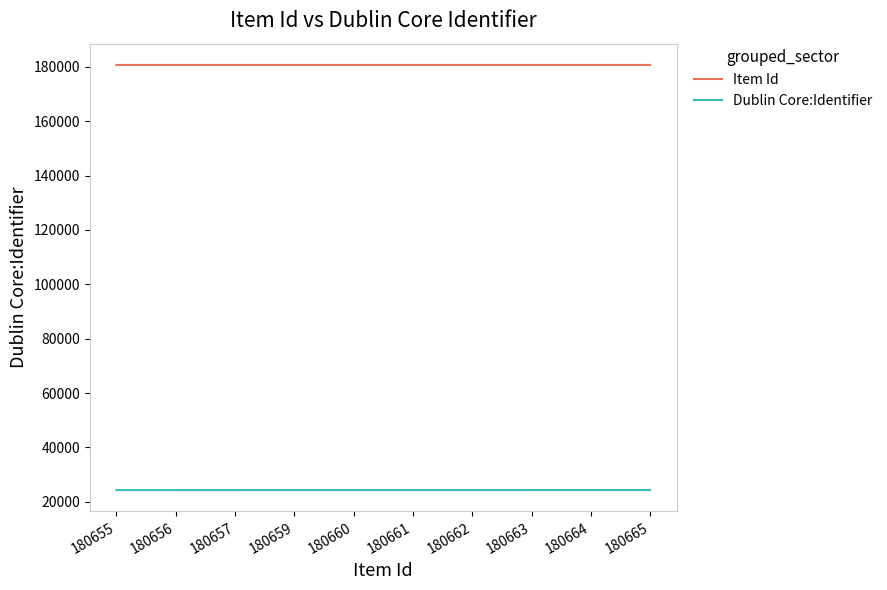

At how many categories does at least one series exceed 124657?

10